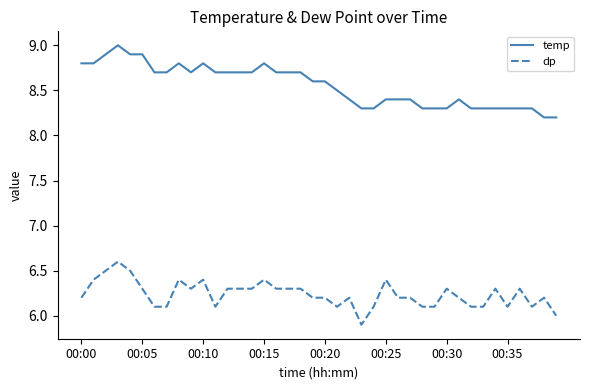

True or false: temp and dp intersect in this chart.

False